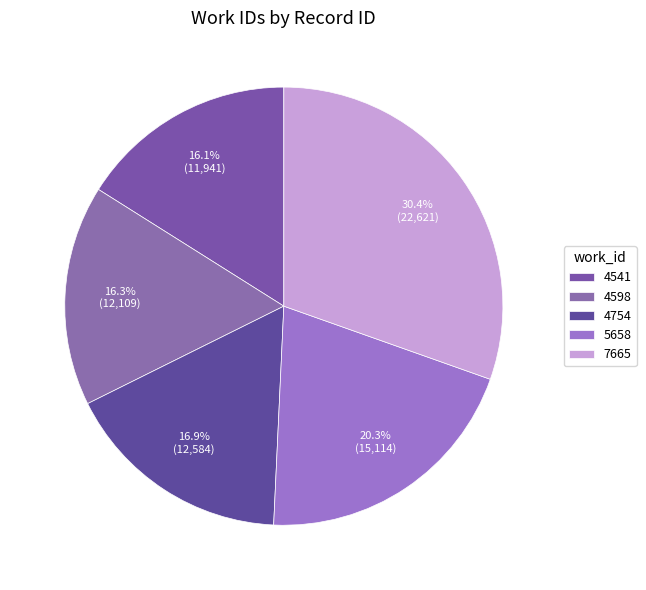

What percentage is the 4598 slice, to the nearest percent?

16%